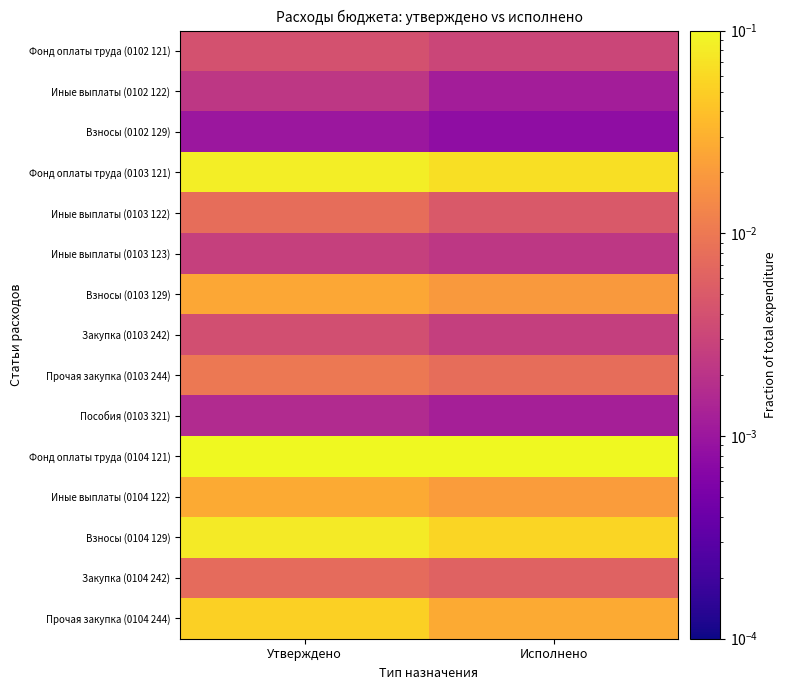

Reading right to left, extract all data points from this chart.

Фонд оплаты труда (0102 121): Исполнено=0.0	Утверждено=0.0
Иные выплаты (0102 122): Исполнено=0.0	Утверждено=0.0
Взносы (0102 129): Исполнено=0.0	Утверждено=0.0
Фонд оплаты труда (0103 121): Исполнено=0.1	Утверждено=0.1
Иные выплаты (0103 122): Исполнено=0.0	Утверждено=0.0
Иные выплаты (0103 123): Исполнено=0.0	Утверждено=0.0
Взносы (0103 129): Исполнено=0.0	Утверждено=0.0
Закупка (0103 242): Исполнено=0.0	Утверждено=0.0
Прочая закупка (0103 244): Исполнено=0.0	Утверждено=0.0
Пособия (0103 321): Исполнено=0.0	Утверждено=0.0
Фонд оплаты труда (0104 121): Исполнено=0.2	Утверждено=0.3
Иные выплаты (0104 122): Исполнено=0.0	Утверждено=0.0
Взносы (0104 129): Исполнено=0.1	Утверждено=0.1
Закупка (0104 242): Исполнено=0.0	Утверждено=0.0
Прочая закупка (0104 244): Исполнено=0.0	Утверждено=0.1